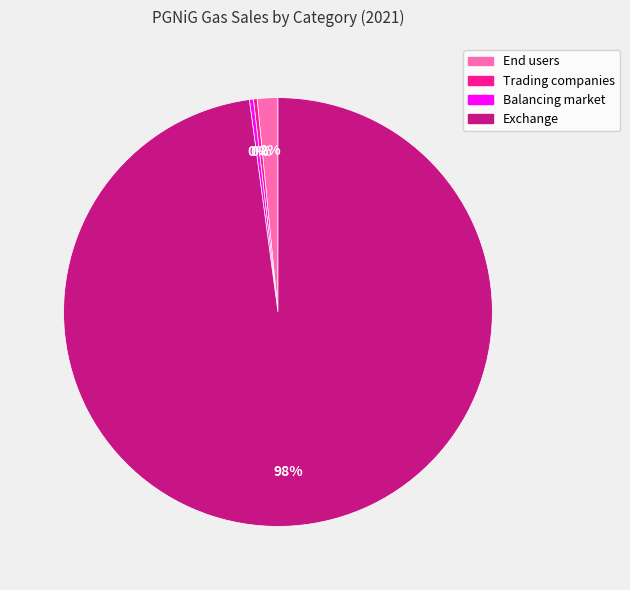

To the nearest percent, what is the combined percentage of End users and Balancing market?

2%